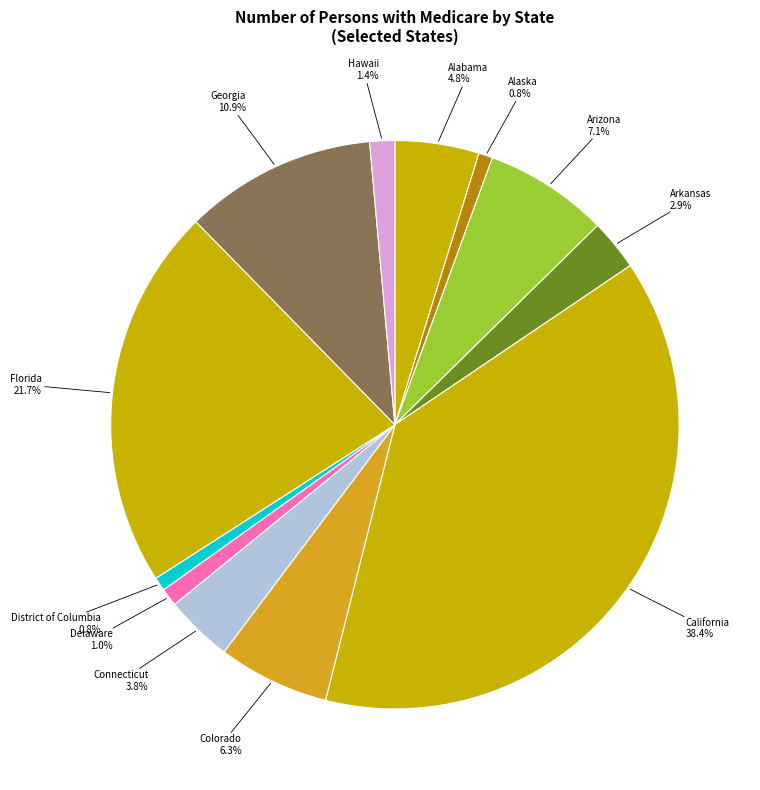

To the nearest percent, what is the difference between the largest and smallest slice percentages?

38%